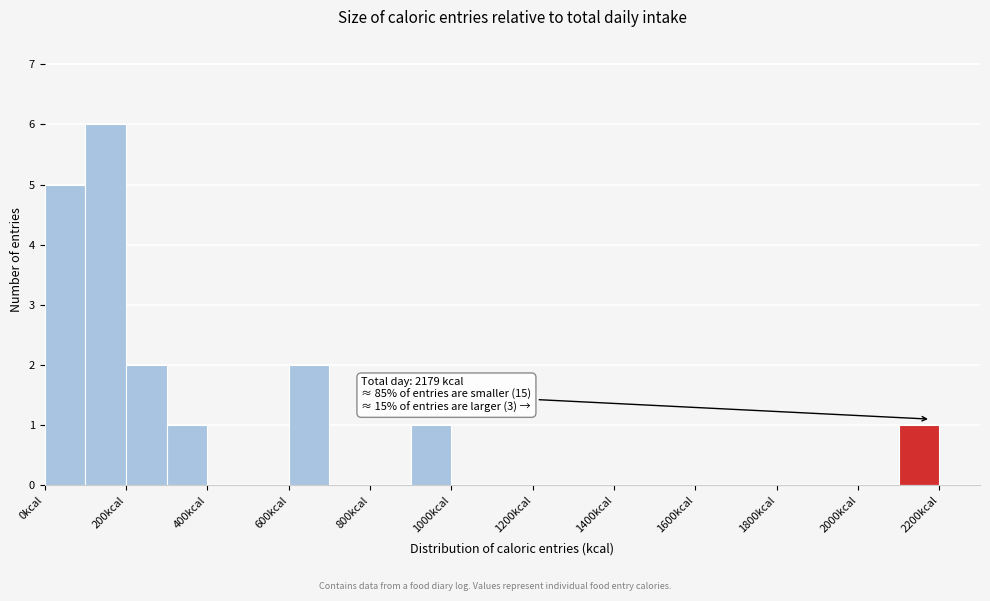

Over which range of the x-axis is the bar tallest?

100 to 200